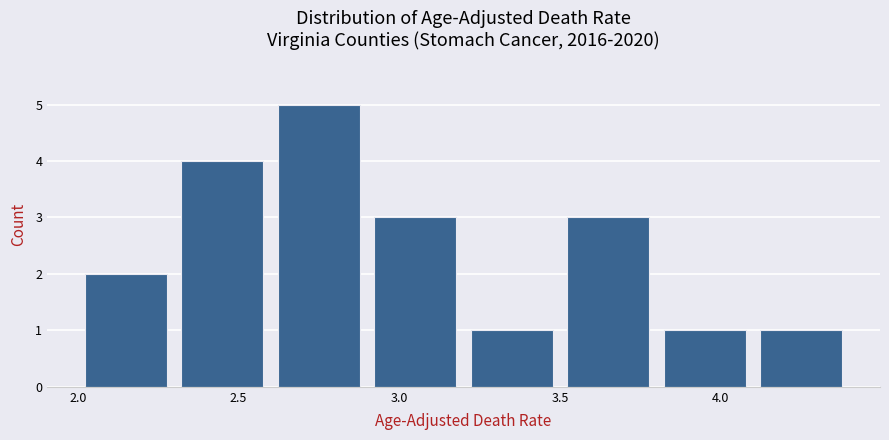

Over which range of the x-axis is the bar tallest?

2.6 to 2.9